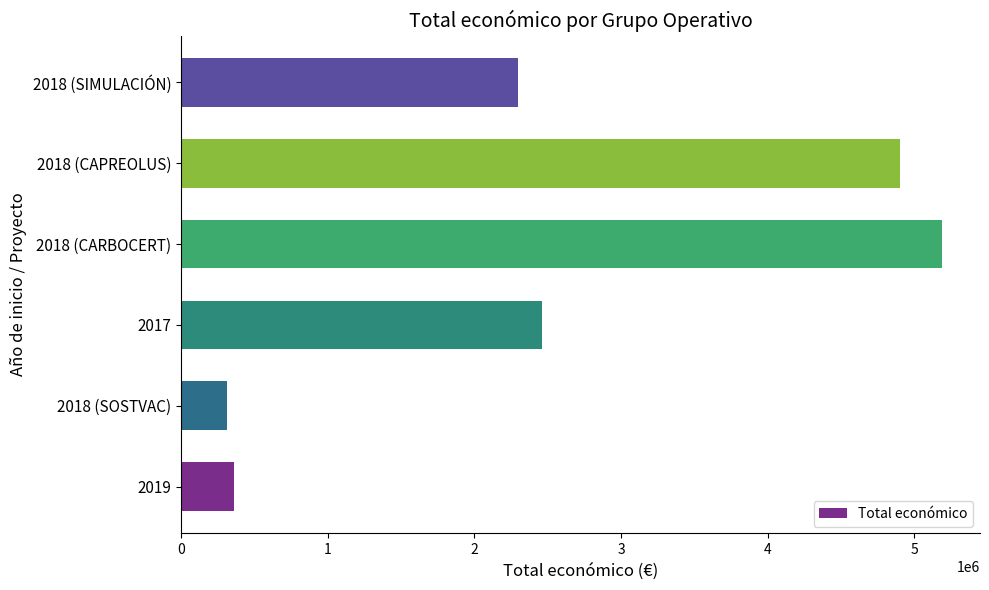

Between 2018 (SIMULACIÓN) and 2018 (CAPREOLUS), which is larger?

2018 (CAPREOLUS)